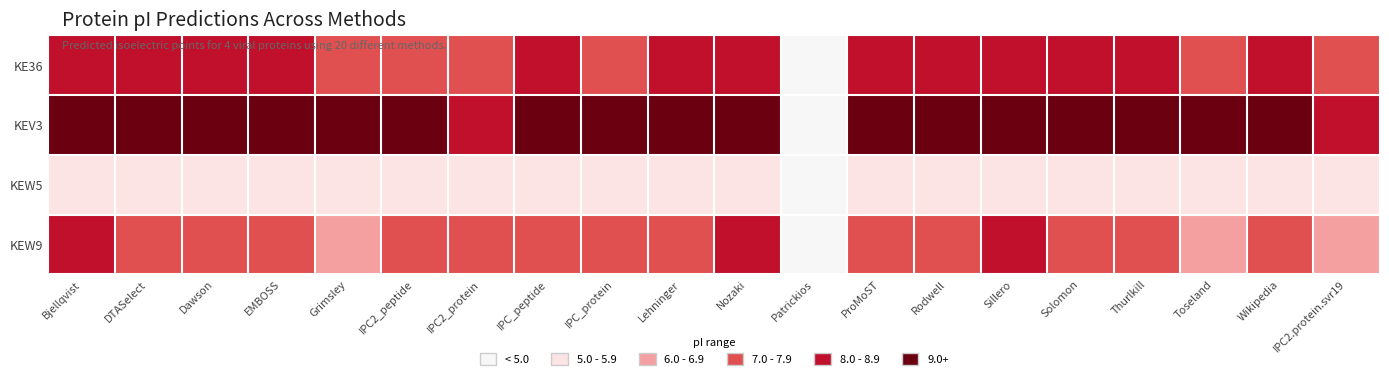

Which series has the largest total across all categories?

KEV3